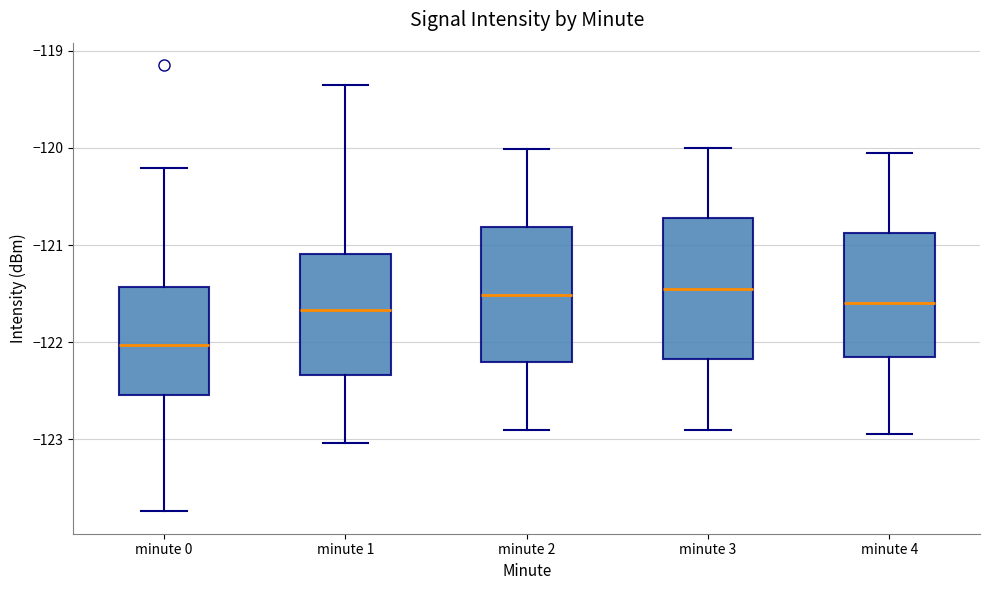

Where does the upper whisker of the box for minute 1 end on the y-axis? The values are not printed on the chart, so give them approximately, as read against the axis.

-119.3